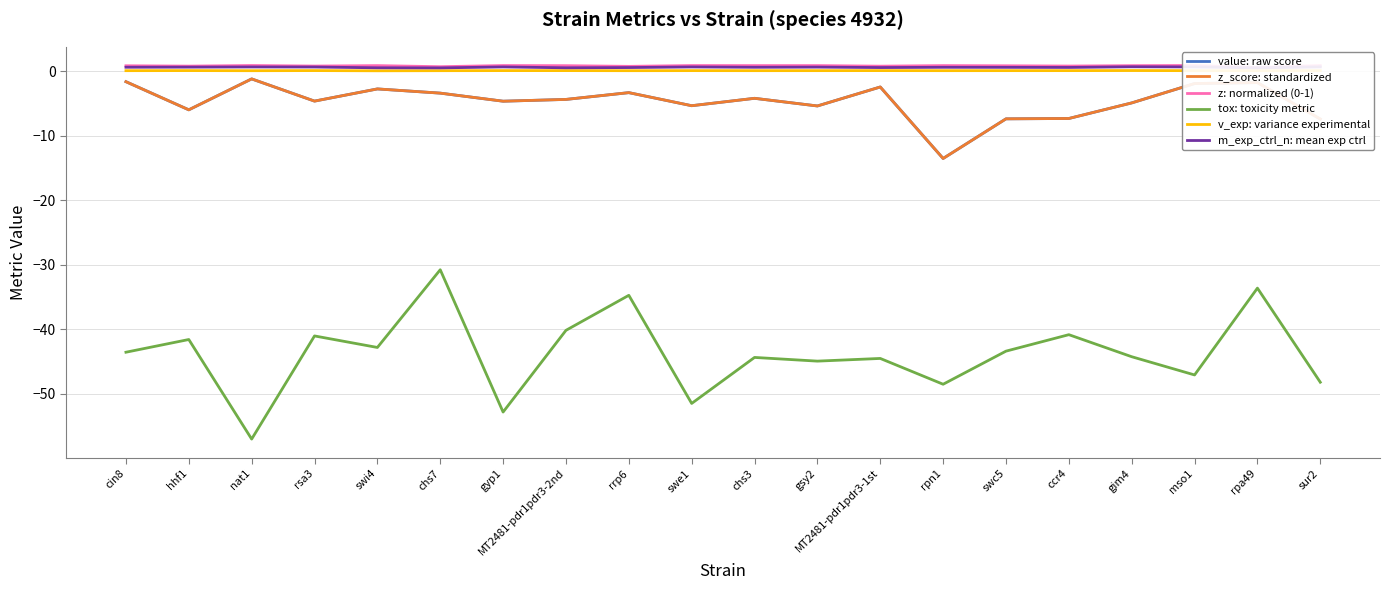

Where is the first local minimum for z_score: standardized?

hhf1